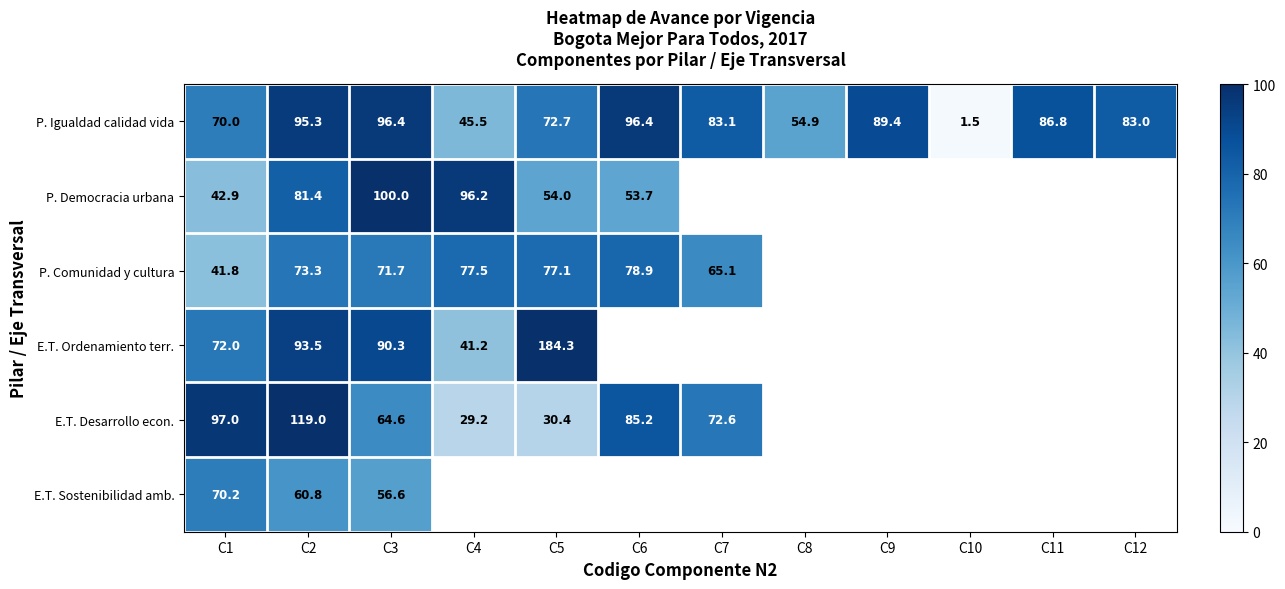

What is the difference between the highest and lowest values at C2?

58.2